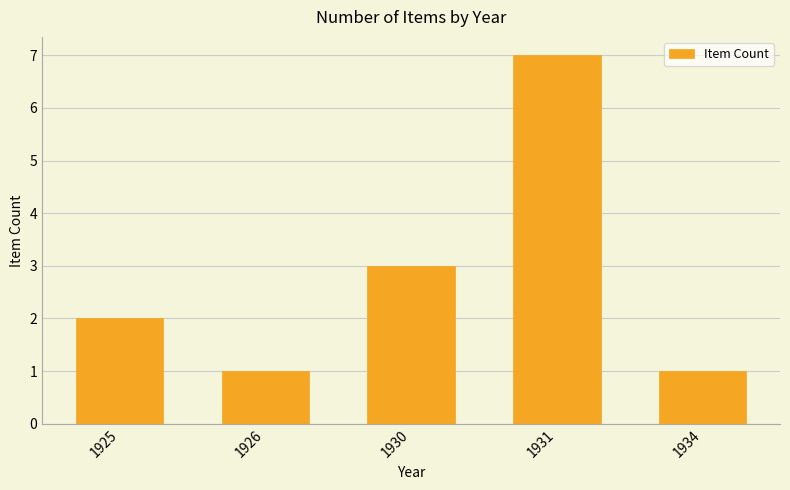

True or false: the data shows 3 at 1925.

False